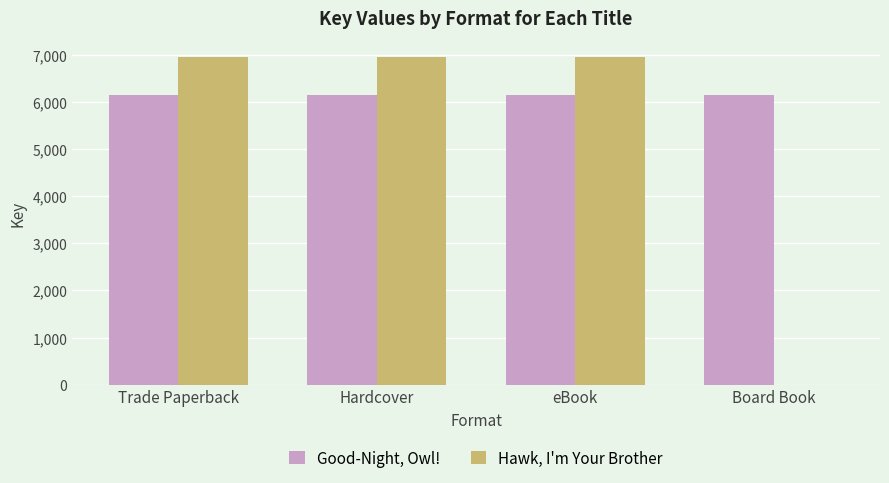

Which series has the largest range (max minus min)?

Hawk, I'm Your Brother